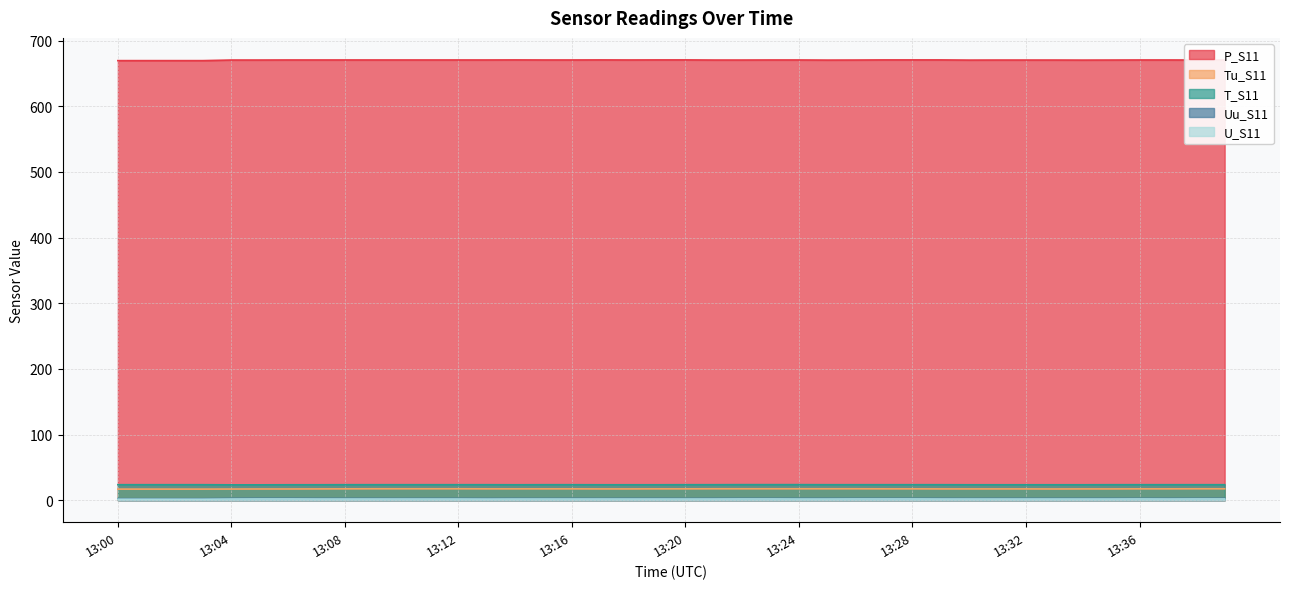

Reading right to left, extract all data points from this chart.

P_S11: 13:39=670.5	13:38=670.5	13:37=670.6	13:36=670.6	13:35=670.5	13:34=670.4	13:33=670.5	13:32=670.5	13:31=670.5	13:30=670.4	13:29=670.7	13:28=670.7	13:27=670.7	13:26=670.5	13:25=670.4	13:24=670.6	13:23=670.6	13:22=670.5	13:21=670.5	13:20=670.7	13:19=670.7	13:18=670.6	13:17=670.7	13:16=670.6	13:15=670.6	13:14=670.7	13:13=670.6	13:12=670.6	13:11=670.6	13:10=670.6	13:09=670.6	13:08=670.6	13:07=670.6	13:06=670.6	13:05=670.5	13:04=670.5	13:03=669.6	13:02=669.6	13:01=669.6	13:00=669.6
Tu_S11: 13:39=17.4	13:38=17.4	13:37=17.3	13:36=17.3	13:35=17.2	13:34=17.2	13:33=17.1	13:32=17.2	13:31=17.2	13:30=17.2	13:29=17.2	13:28=17.3	13:27=17.3	13:26=17.4	13:25=17.4	13:24=17.4	13:23=17.4	13:22=17.4	13:21=17.4	13:20=17.3	13:19=17.3	13:18=17.2	13:17=17.2	13:16=17.3	13:15=17.3	13:14=17.3	13:13=17.3	13:12=17.4	13:11=17.4	13:10=17.4	13:09=17.4	13:08=17.3	13:07=17.2	13:06=17.1	13:05=17.1	13:04=17.0	13:03=16.9	13:02=16.9	13:01=16.9	13:00=16.9
T_S11: 13:39=23.6	13:38=23.6	13:37=23.6	13:36=23.6	13:35=23.6	13:34=23.5	13:33=23.5	13:32=23.5	13:31=23.5	13:30=23.5	13:29=23.6	13:28=23.6	13:27=23.6	13:26=23.6	13:25=23.6	13:24=23.7	13:23=23.7	13:22=23.7	13:21=23.6	13:20=23.6	13:19=23.5	13:18=23.5	13:17=23.5	13:16=23.6	13:15=23.6	13:14=23.5	13:13=23.6	13:12=23.6	13:11=23.6	13:10=23.6	13:09=23.6	13:08=23.6	13:07=23.5	13:06=23.5	13:05=23.4	13:04=23.4	13:03=23.6	13:02=23.6	13:01=23.6	13:00=23.6
Uu_S11: 13:39=2.8	13:38=2.7	13:37=2.7	13:36=2.7	13:35=2.7	13:34=2.7	13:33=2.7	13:32=2.7	13:31=2.7	13:30=2.6	13:29=2.7	13:28=2.7	13:27=2.7	13:26=2.7	13:25=2.7	13:24=2.7	13:23=2.7	13:22=2.7	13:21=2.7	13:20=2.6	13:19=2.7	13:18=2.7	13:17=2.6	13:16=2.7	13:15=2.6	13:14=2.7	13:13=2.6	13:12=2.7	13:11=2.7	13:10=2.6	13:09=2.7	13:08=2.7	13:07=2.7	13:06=2.8	13:05=2.8	13:04=2.7	13:03=2.3	13:02=2.3	13:01=2.3	13:00=2.3
U_S11: 13:39=1.9	13:38=1.9	13:37=1.8	13:36=1.9	13:35=1.8	13:34=1.8	13:33=1.8	13:32=1.8	13:31=1.8	13:30=1.8	13:29=1.8	13:28=1.9	13:27=1.9	13:26=1.9	13:25=1.8	13:24=1.8	13:23=1.9	13:22=1.9	13:21=1.8	13:20=1.8	13:19=1.8	13:18=1.8	13:17=1.8	13:16=1.8	13:15=1.8	13:14=1.8	13:13=1.7	13:12=1.8	13:11=1.8	13:10=1.8	13:09=1.8	13:08=1.8	13:07=1.8	13:06=1.9	13:05=1.9	13:04=1.8	13:03=1.5	13:02=1.5	13:01=1.5	13:00=1.5